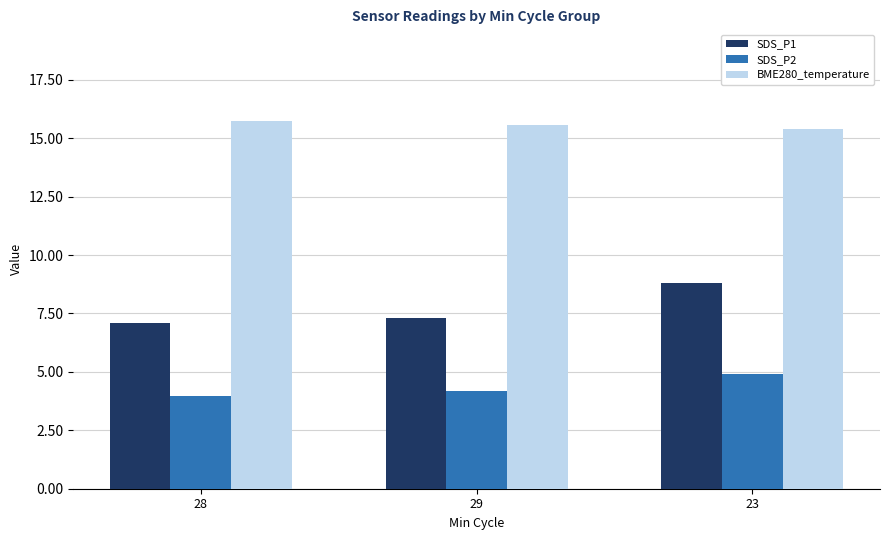

What is the average value of the SDS_P2 series?

4.4